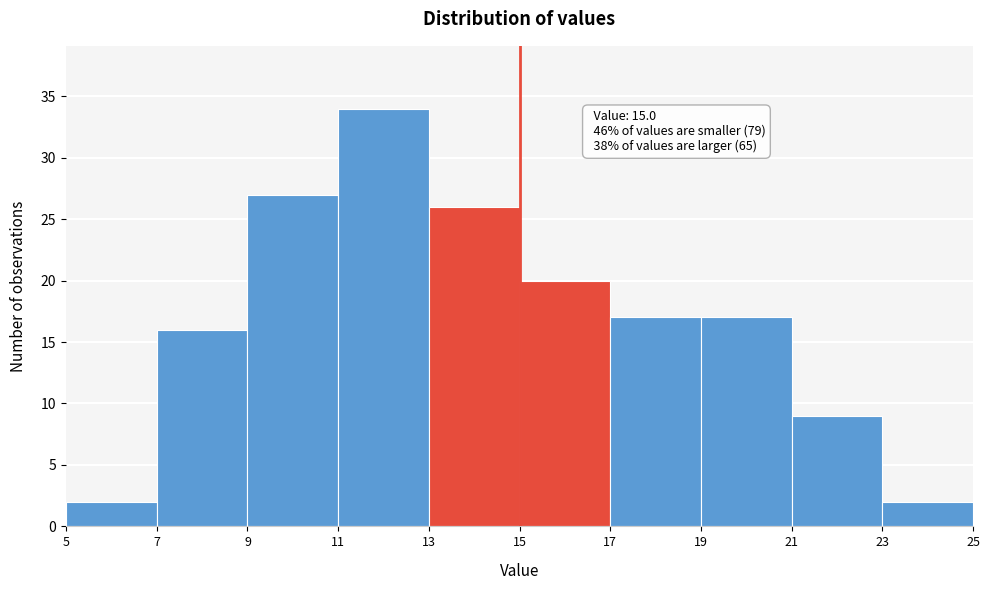

Over which range of the x-axis is the bar tallest?

11 to 13